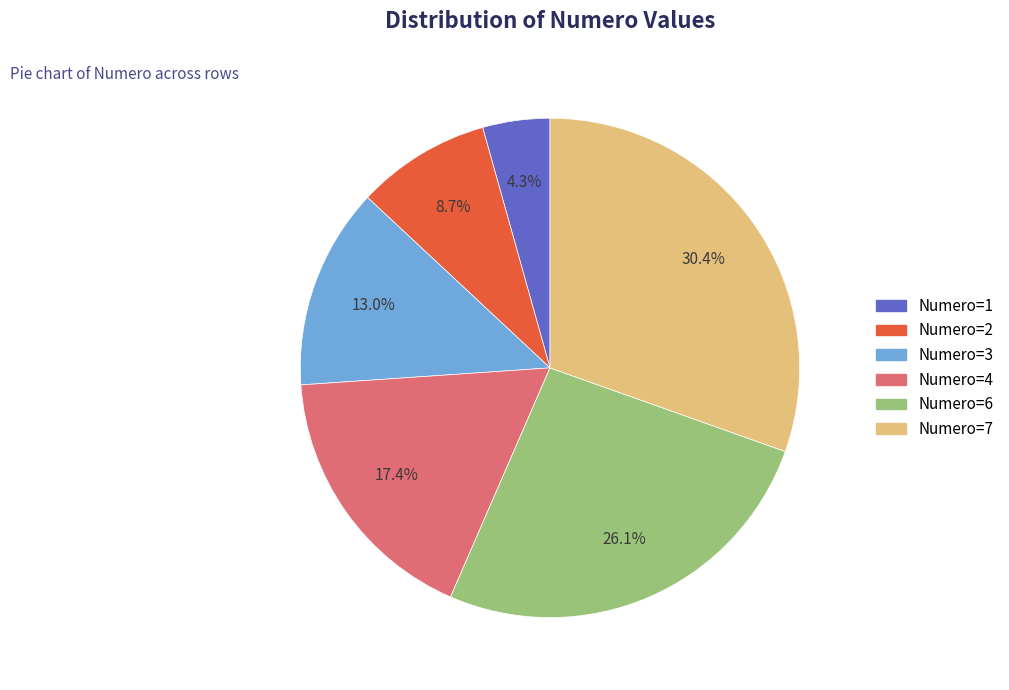

Does any single category account for the majority?

No